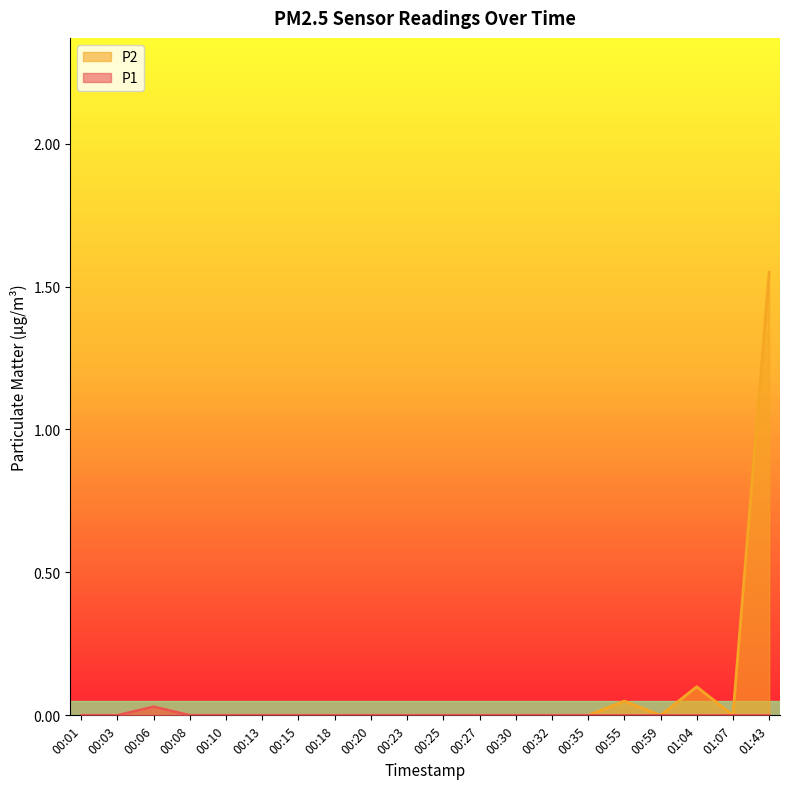

At which category is the sum across all series the highest?

01:43